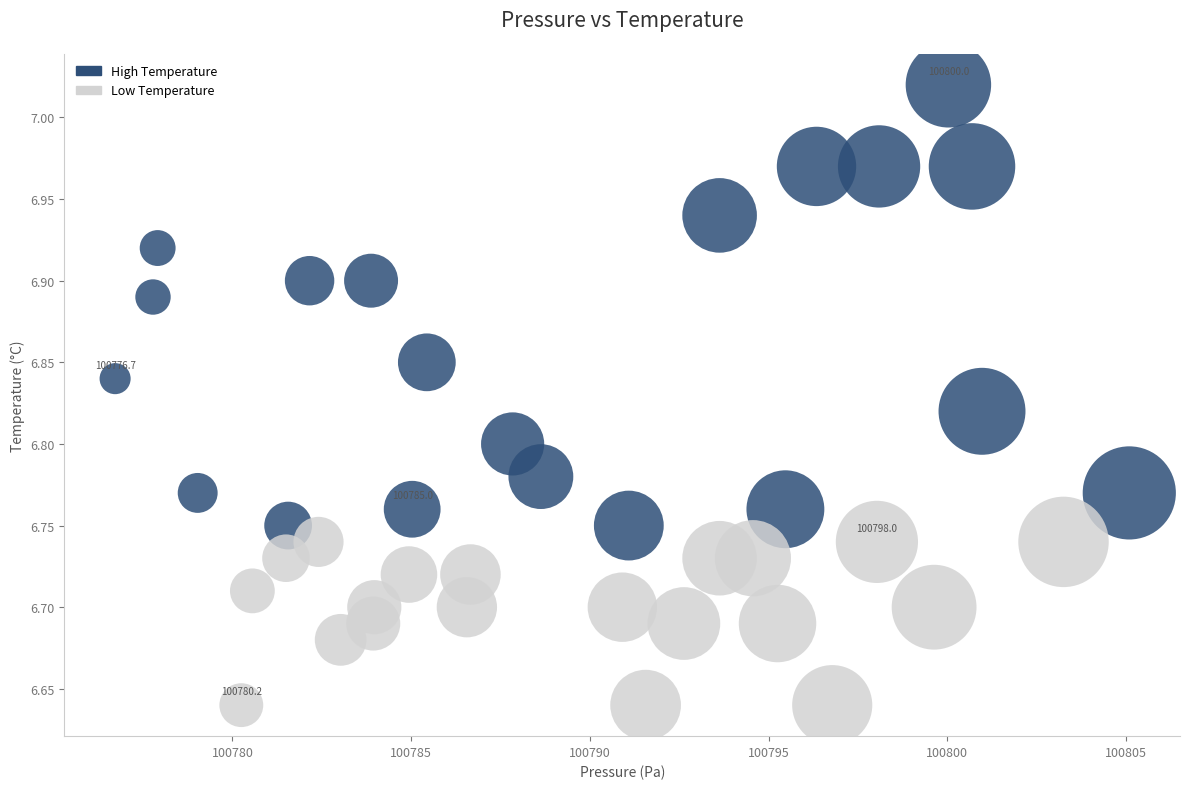

Which series contains the lowest Y value?

Low Temperature